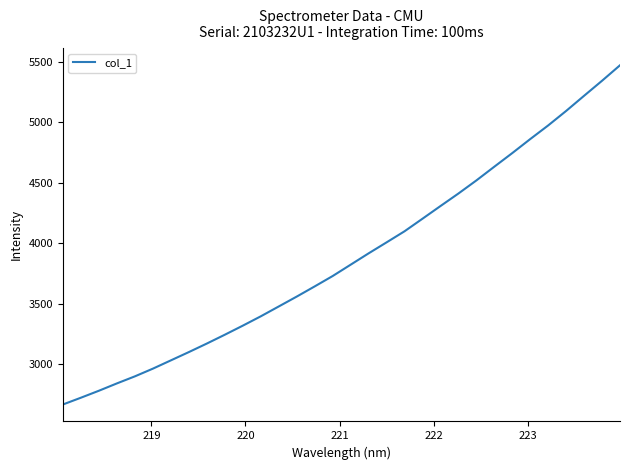

What is the greatest value displayed?

5471.1